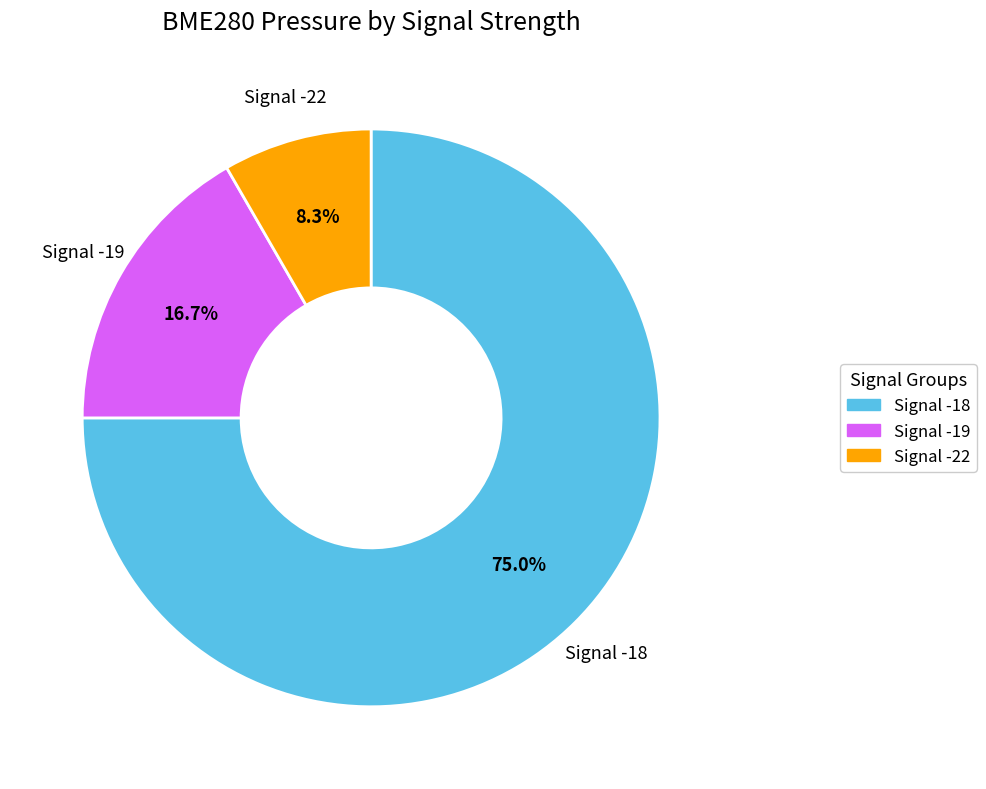

Is there any slice that represents more than half of the pie?

Yes